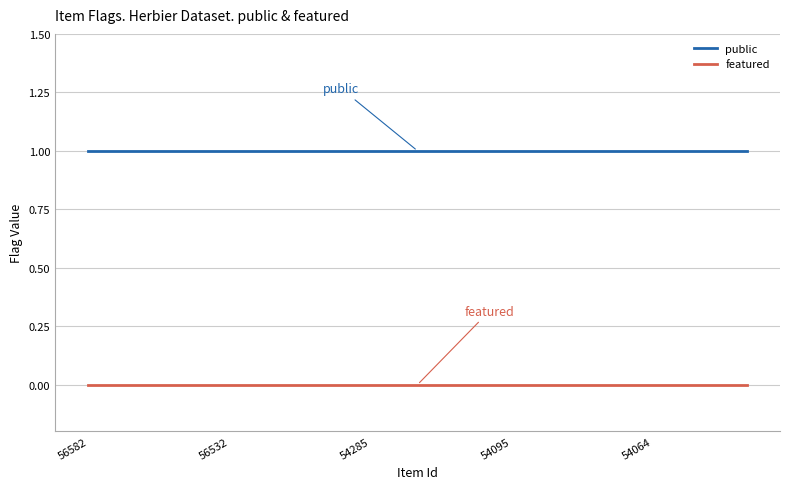

Rank the series by their average value, from lowest to highest.

featured, public